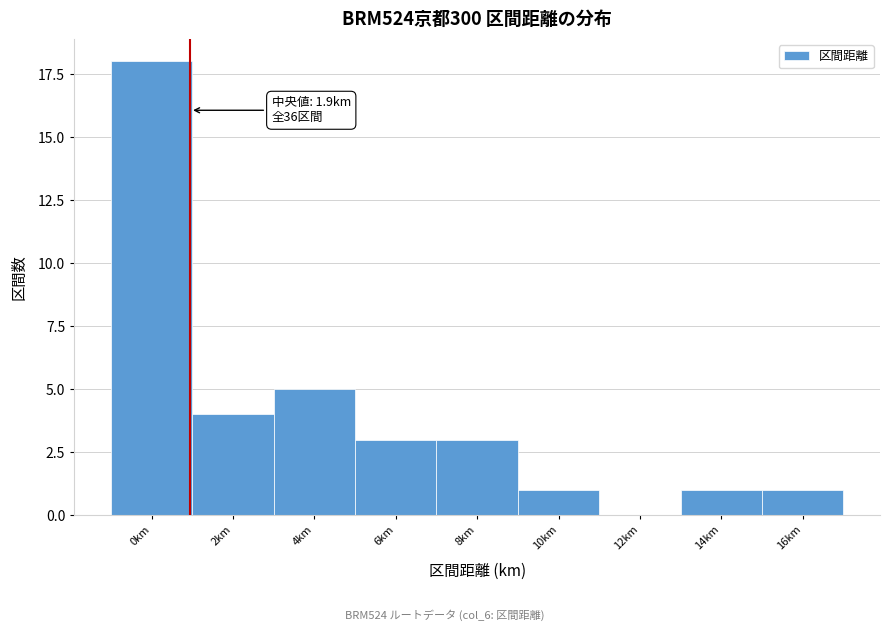

Reading right to left, transcribe all the data shown in this chart.

16km=1	14km=1	12km=0	10km=1	8km=3	6km=3	4km=5	2km=4	0km=18